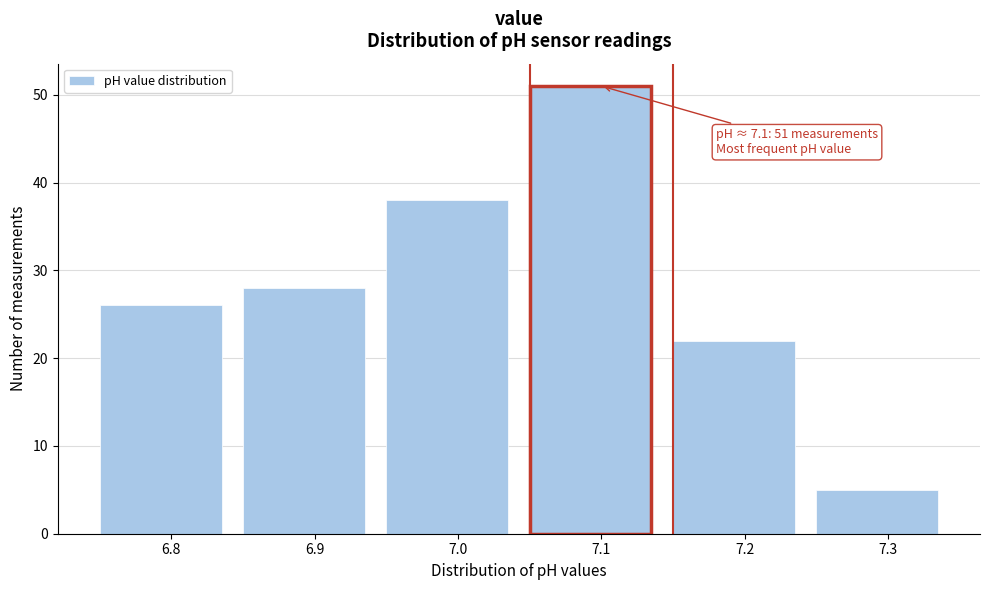

Over which range of the x-axis is the bar tallest?

7.05 to 7.15